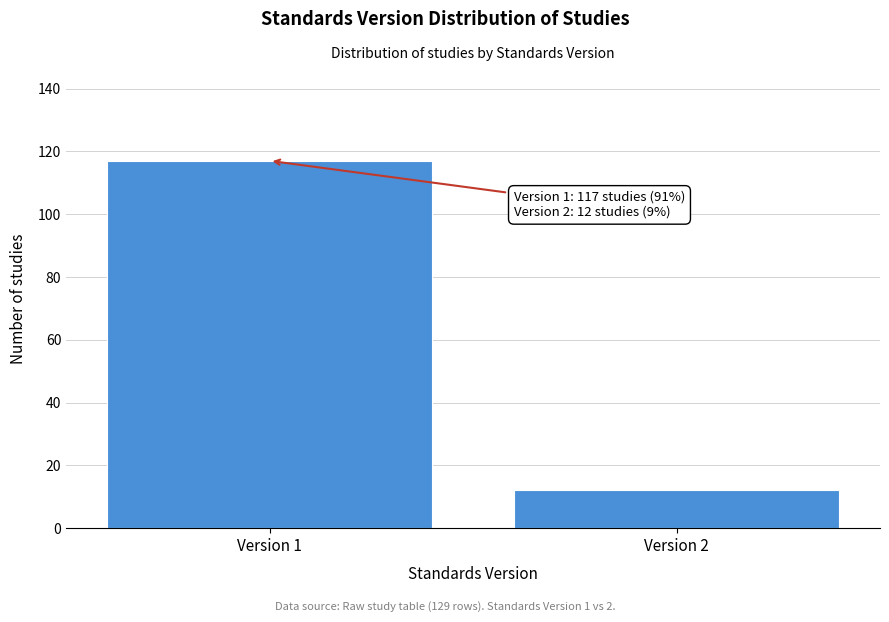

Reading right to left, extract all data points from this chart.

Version 2=12	Version 1=117